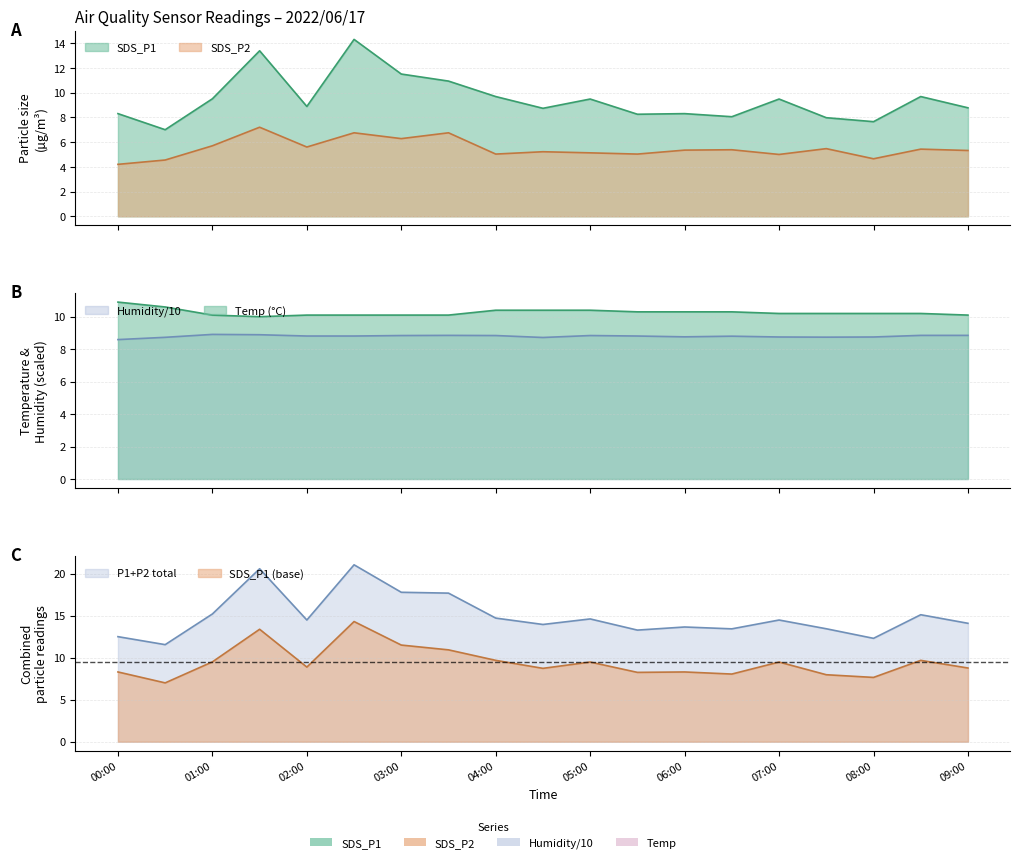

What is the highest value of the SDS_P1 series?

14.3